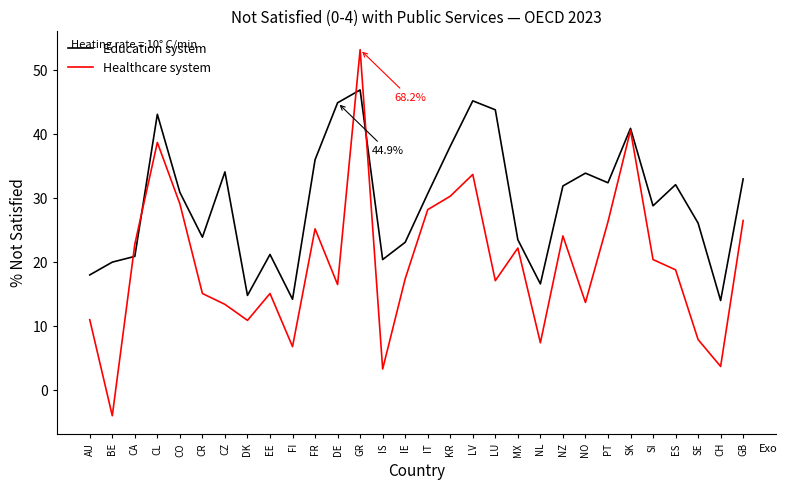

Between which two adjacent categories do Education system and Healthcare system first intersect?

BE and CA